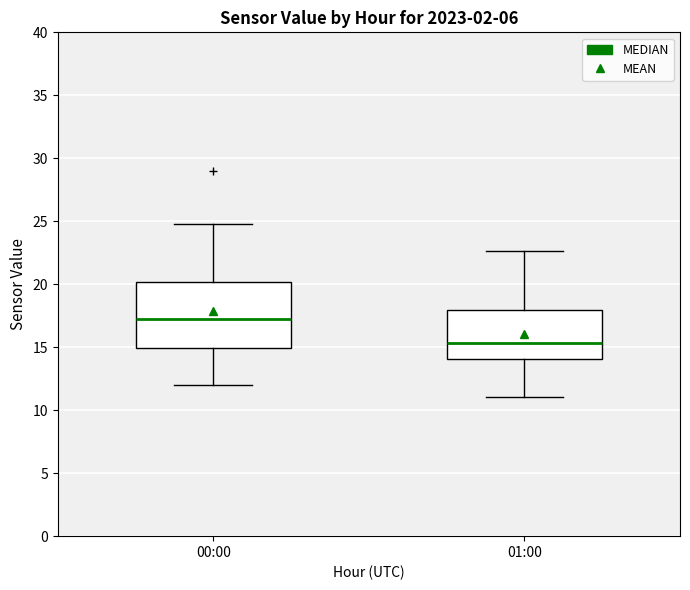

Where is the upper edge of the box for 01:00 on the y-axis? The values are not printed on the chart, so give them approximately, as read against the axis.

18.0